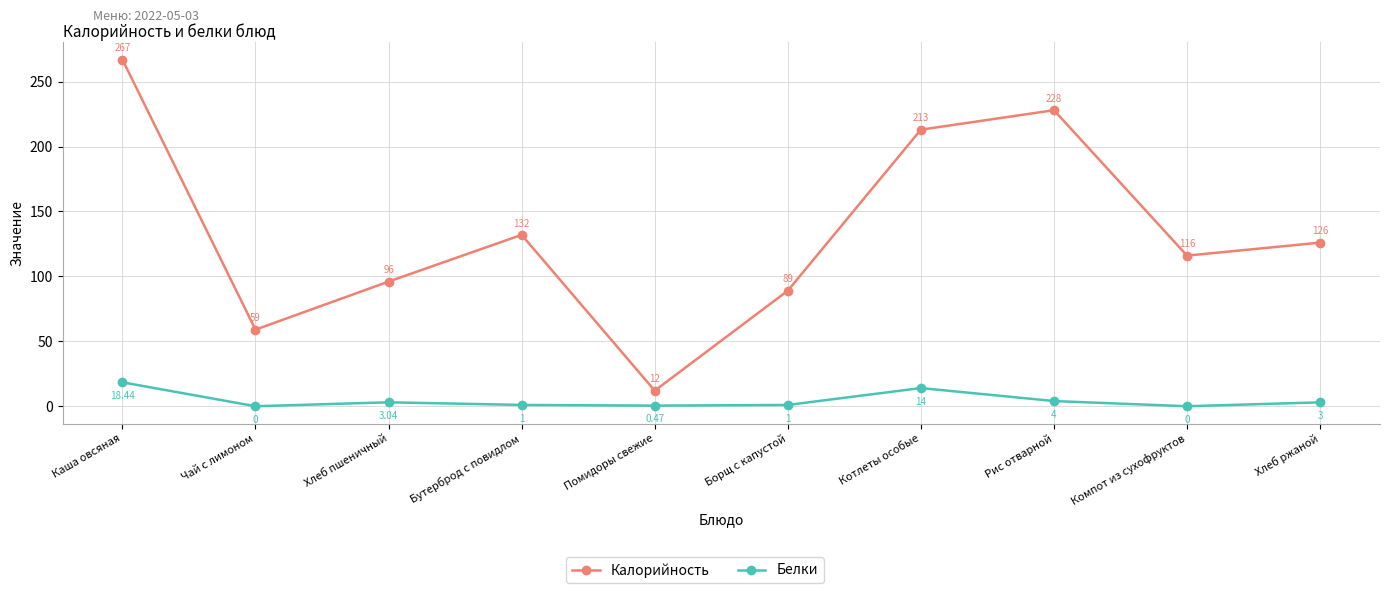

Where does the Белки series first go above 3?

Каша овсяная